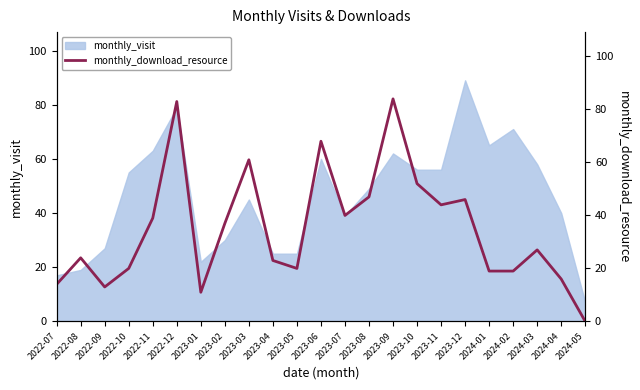

The value at 2022-08 is 24. True or false?

True